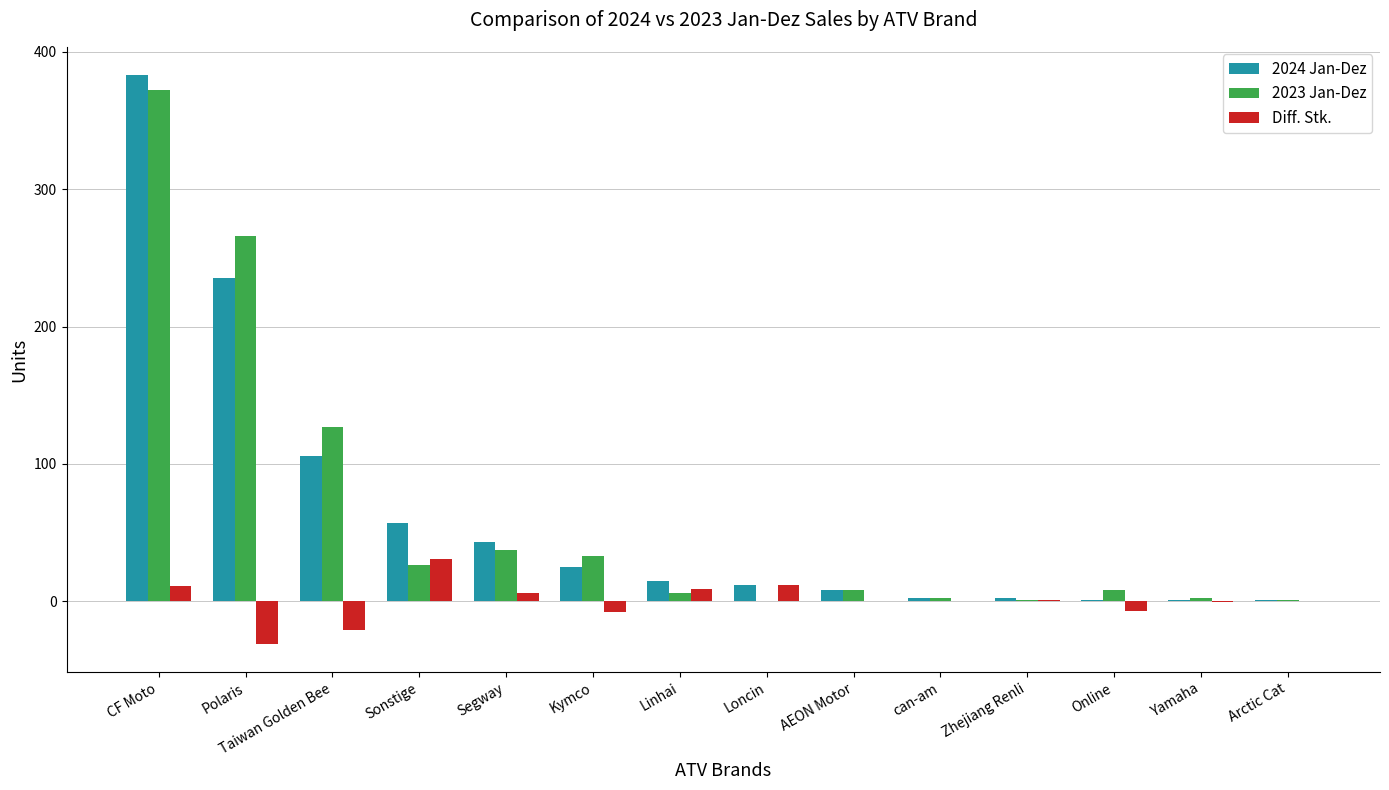

How many groups of bars are there?

14